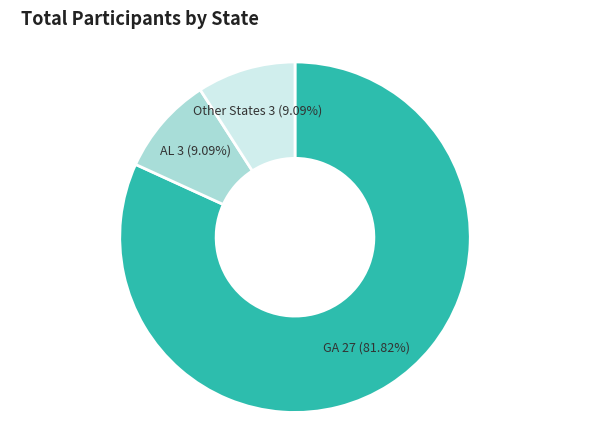

Count the number of slices in the pie.

3